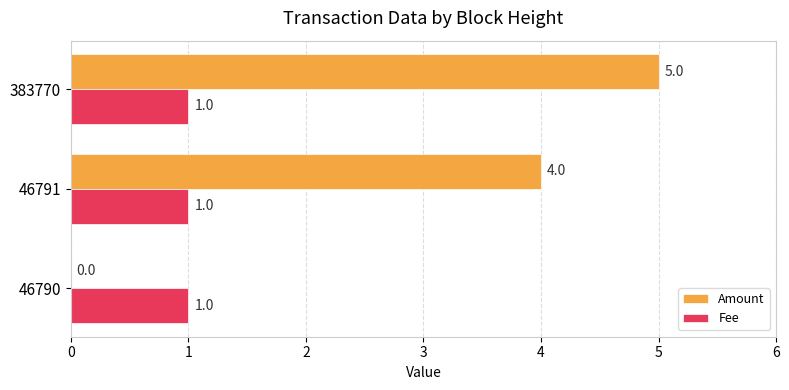

Which label corresponds to the largest value in the chart?

383770